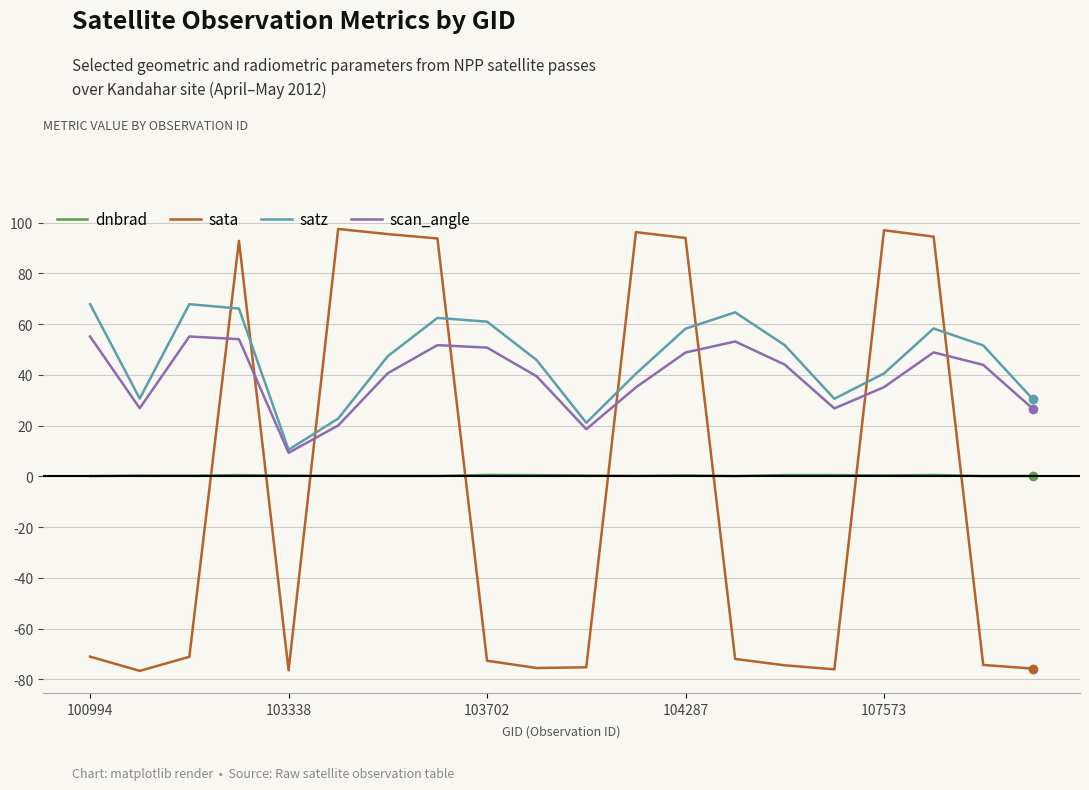

True or false: satz and dnbrad cross at least once.

False